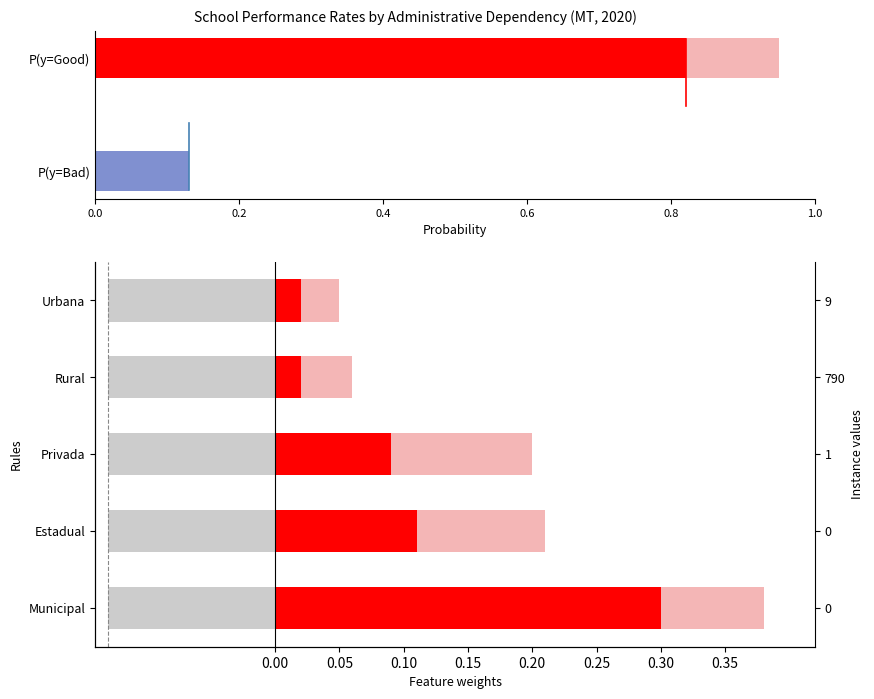

Between Privada and Rural, which is larger?

Privada